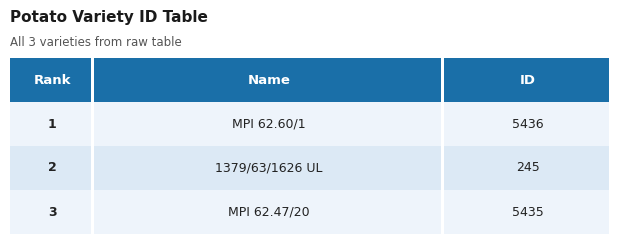

What is the maximum value shown in the chart?

5436